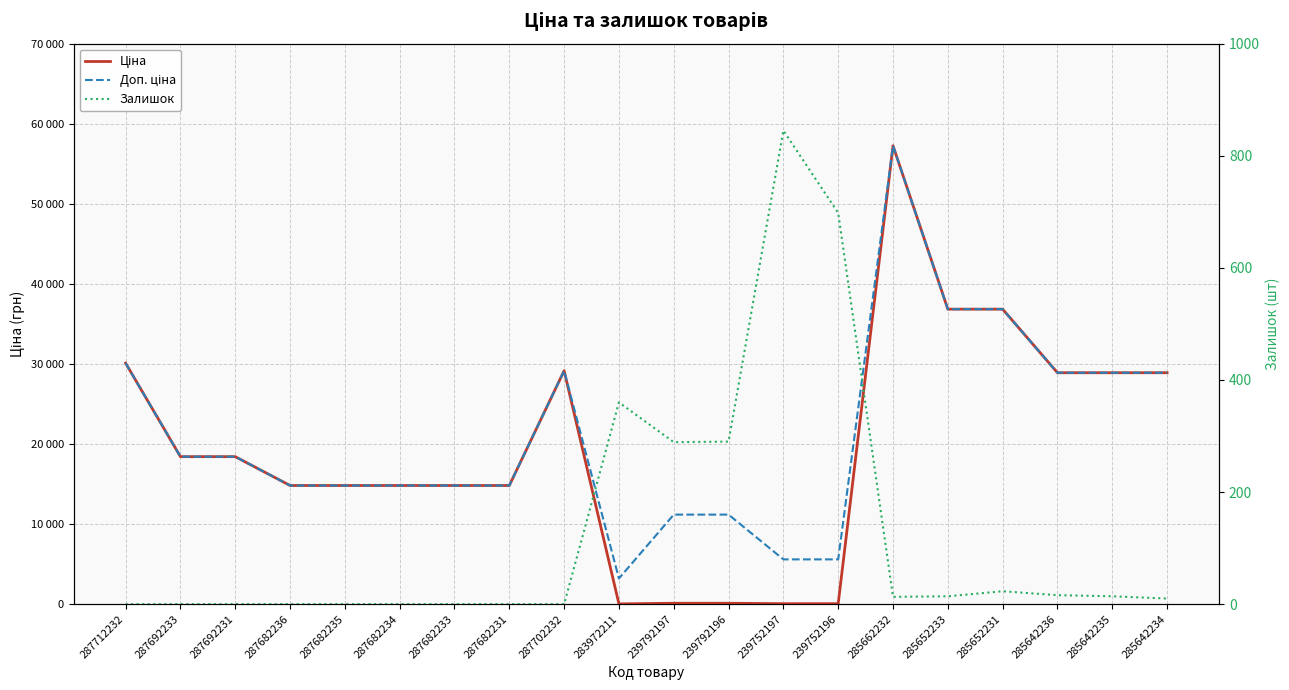

At how many categories does at least one series exceed 20770?

8